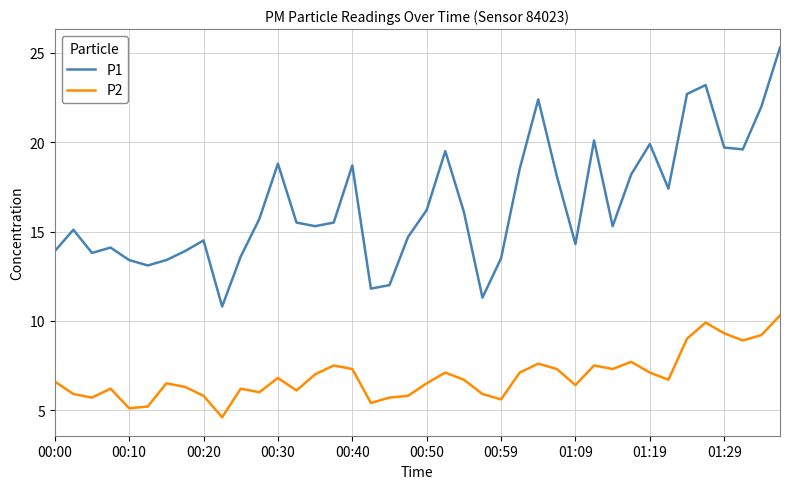

True or false: P1 and P2 intersect in this chart.

False